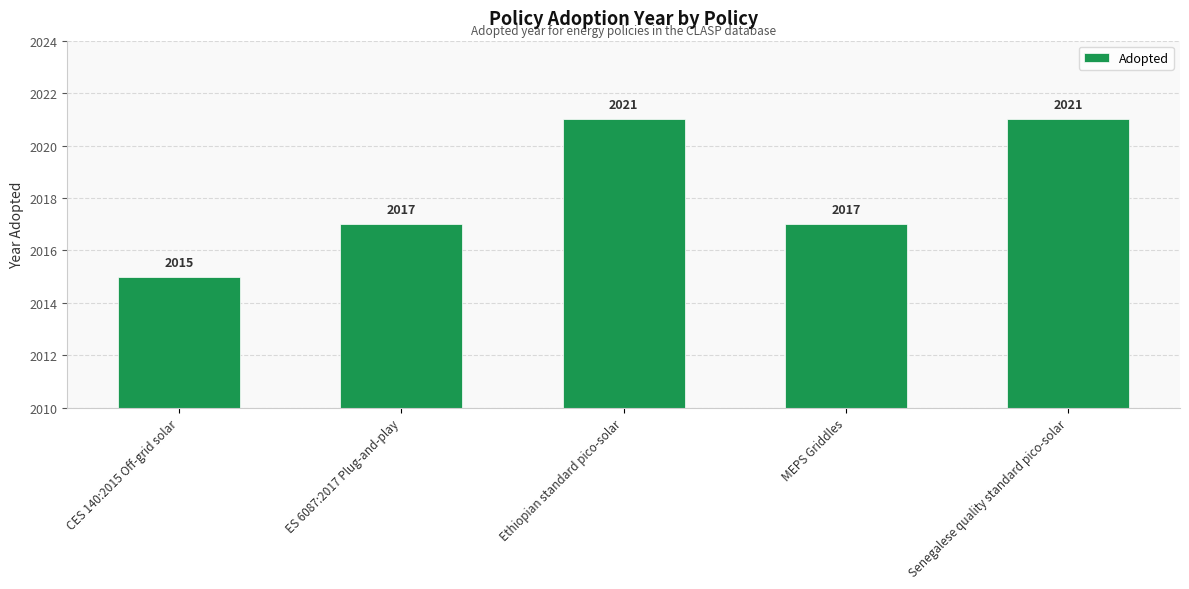

Which label corresponds to the smallest value in the chart?

CES 140:2015 Off-grid solar